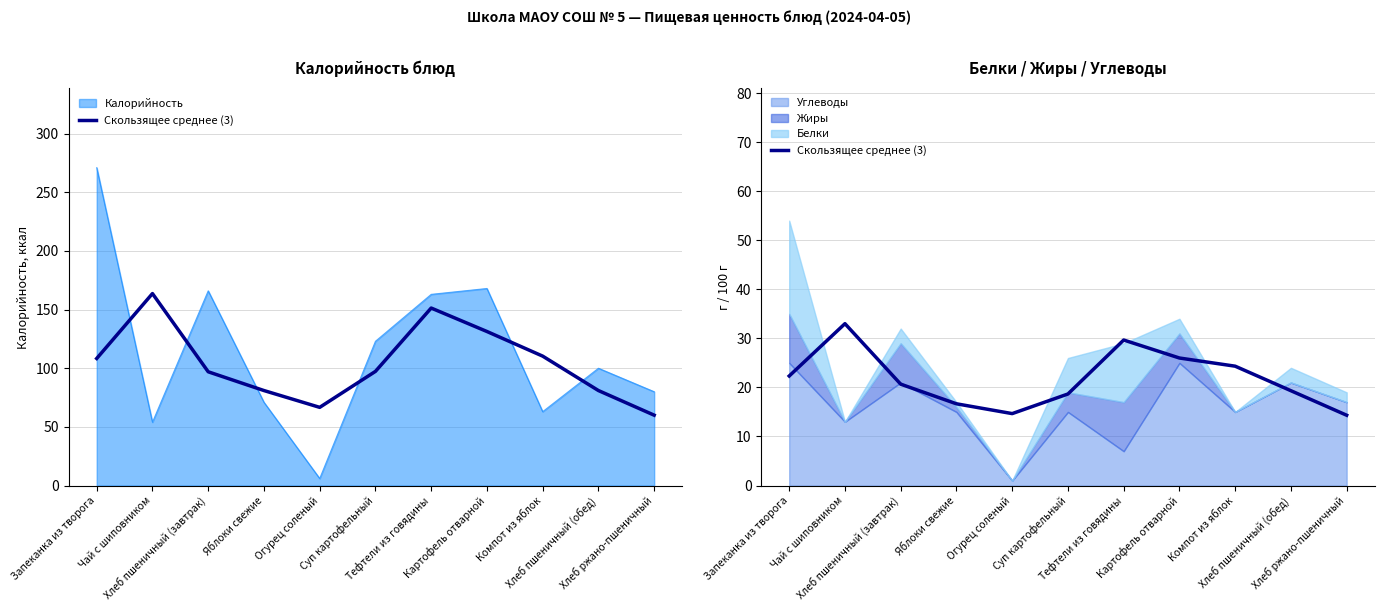

The chart shows a value of 14.3 at Хлеб ржано-пшеничный. True or false?

True